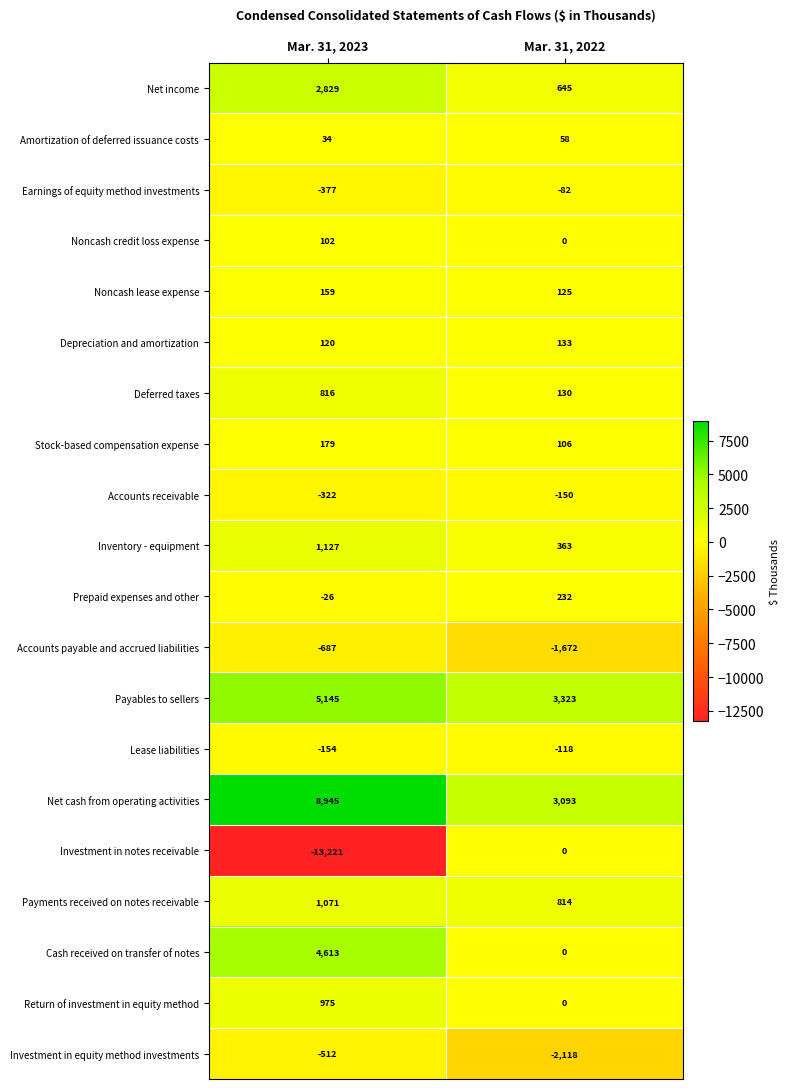

What is the smallest value displayed?

-13221